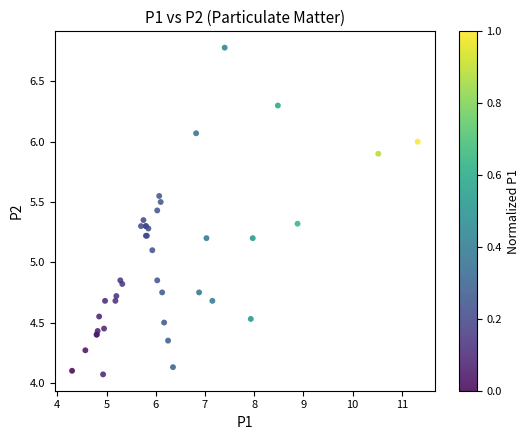

What Y value in the scatter plot is closest to 5?

5.1